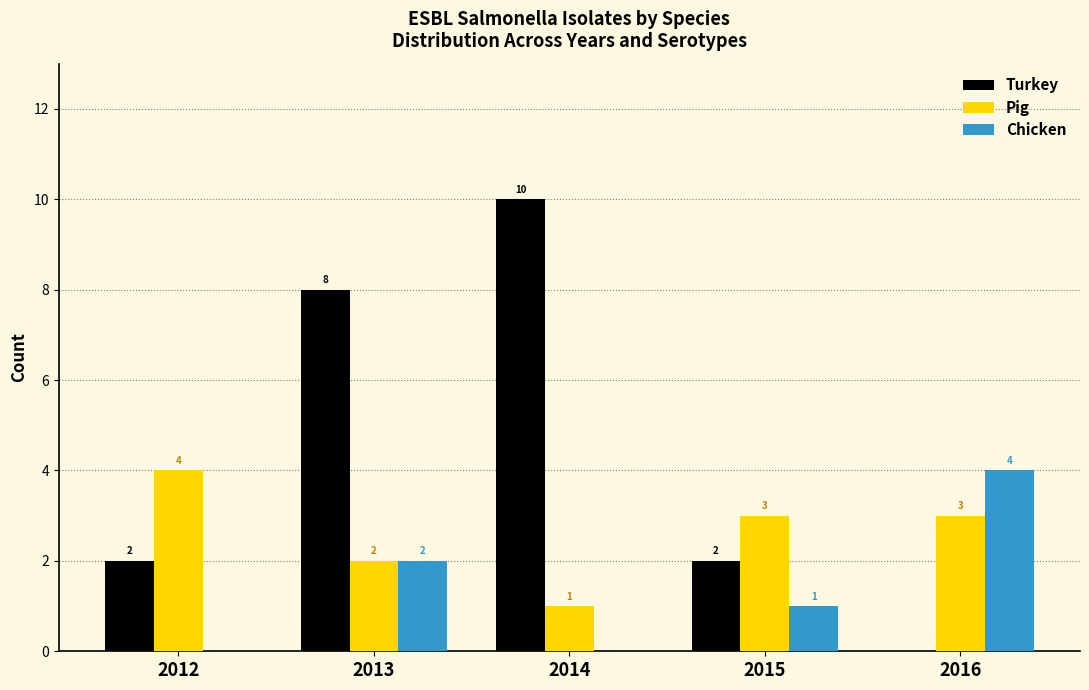

Reading left to right, extract all data points from this chart.

Turkey: 2	8	10	2	0
Pig: 4	2	1	3	3
Chicken: 0	2	0	1	4